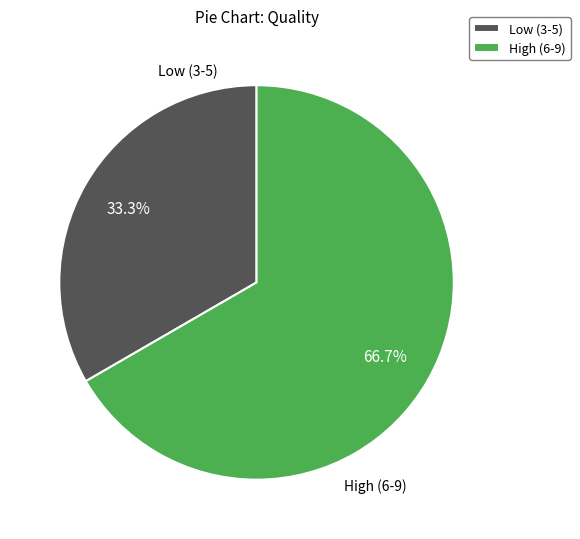

Rank the categories by value from lowest to highest.

Low (3-5), High (6-9)